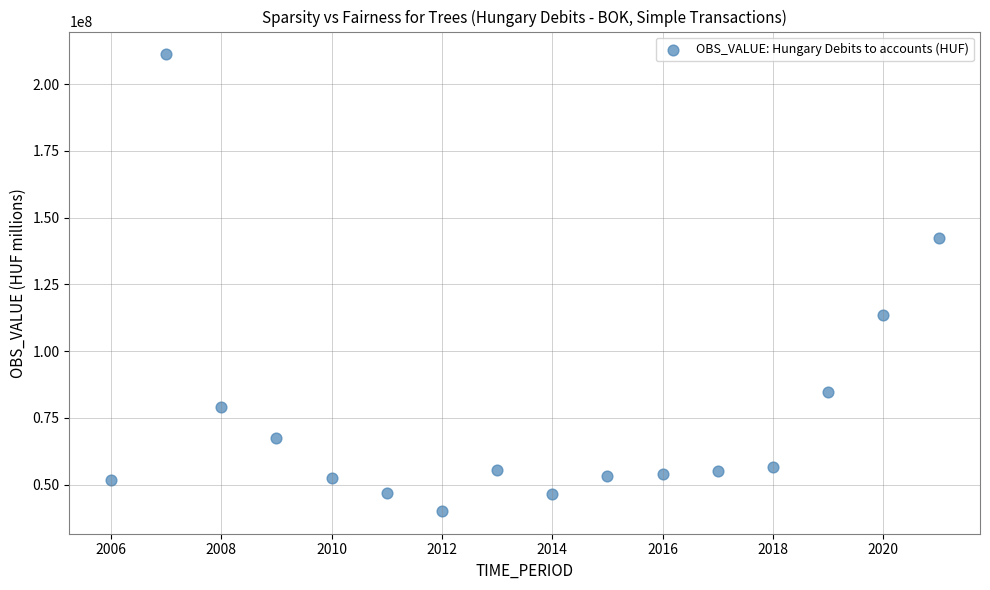

What Y value in the scatter plot is closest to 125627521?

113438388.4